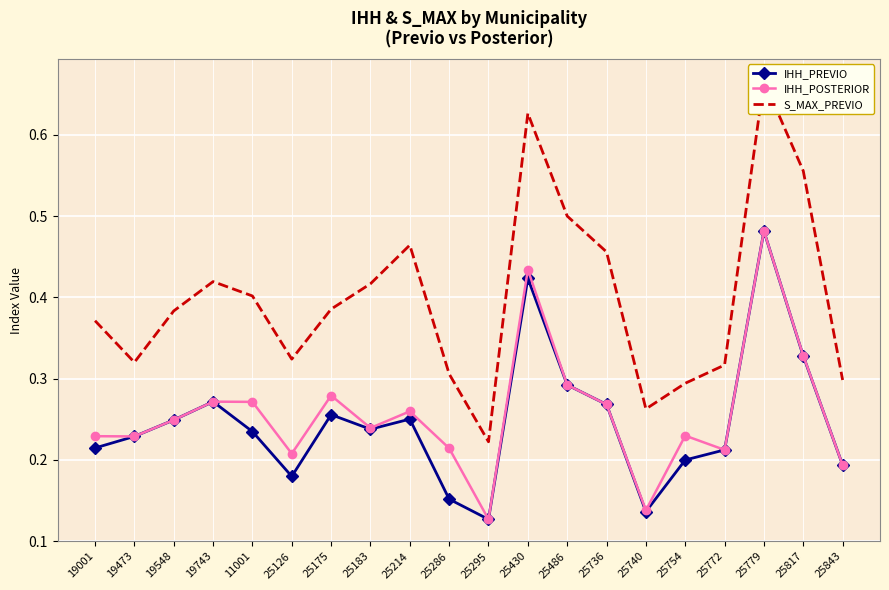

Rank the series at 25736 from lowest to highest value.

IHH_PREVIO, IHH_POSTERIOR, S_MAX_PREVIO